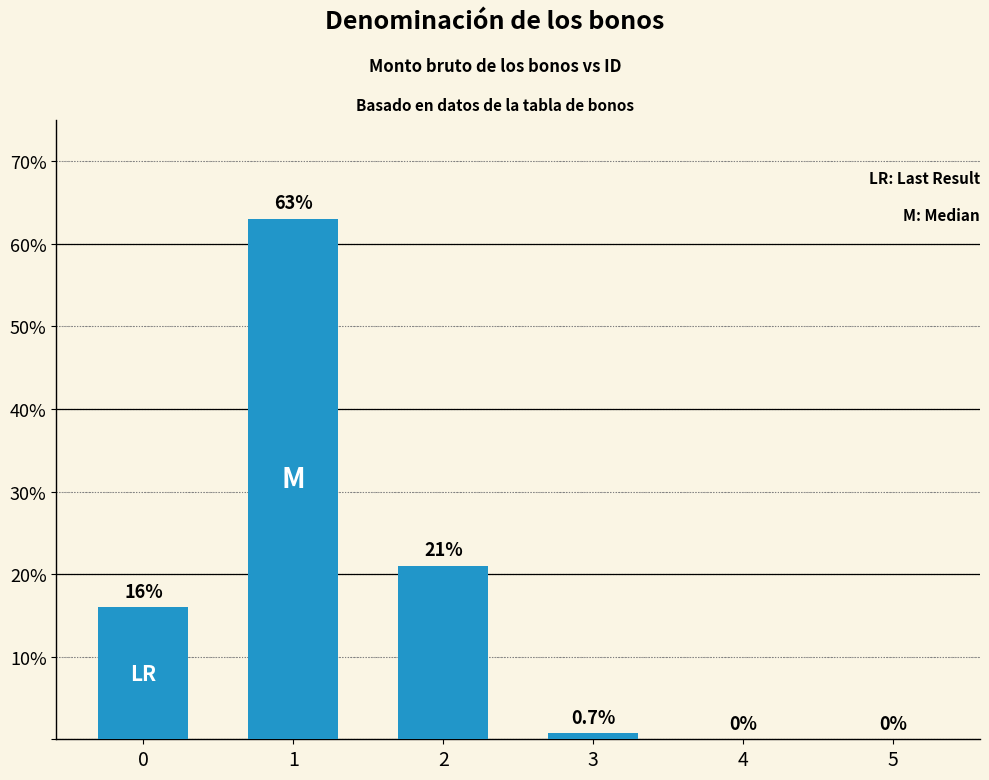

How many positive values are there?

4